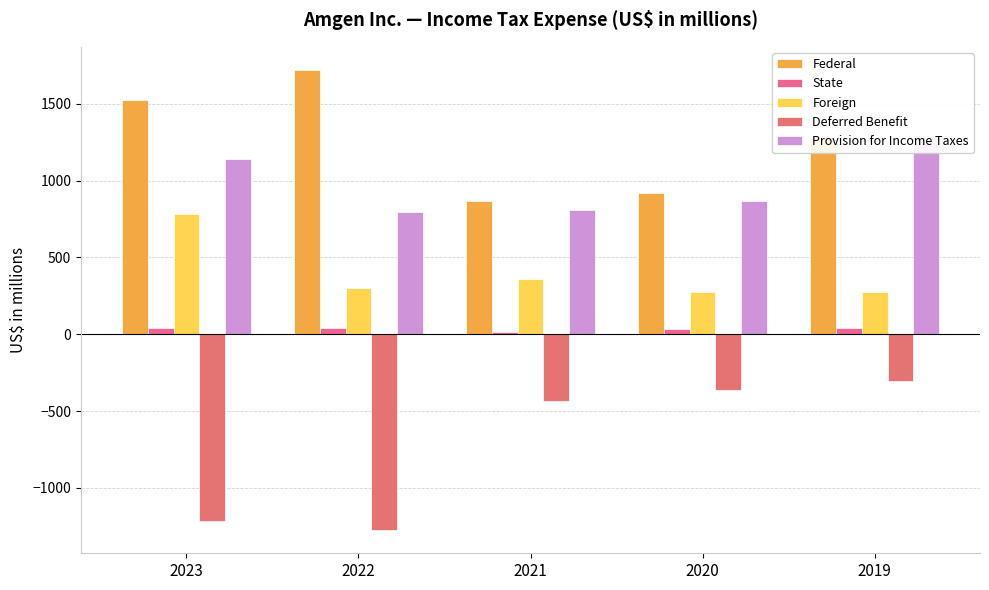

Reading left to right, what are all the values shown in this chart?

Federal: 2023=1524	2022=1721	2021=865	2020=921	2019=1284
State: 2023=43	2022=44	2021=18	2020=34	2019=39
Foreign: 2023=786	2022=304	2021=359	2020=277	2019=277
Deferred Benefit: 2023=-1215	2022=-1275	2021=-434	2020=-363	2019=-304
Provision for Income Taxes: 2023=1138	2022=794	2021=808	2020=869	2019=1296